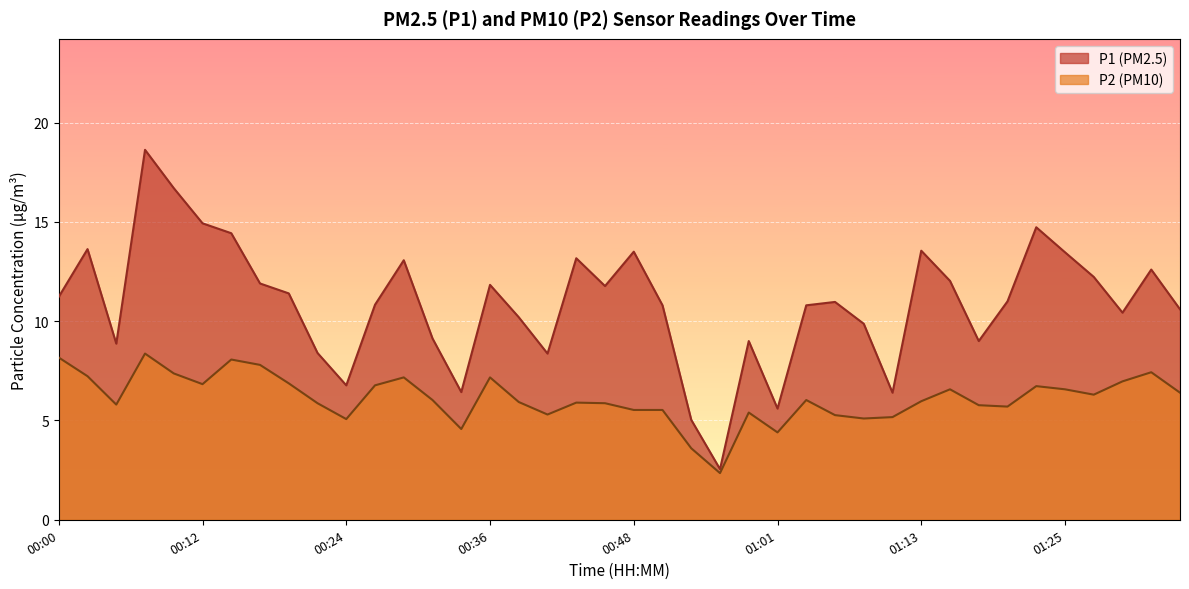

Between 00:00 and 00:02, which is larger?

00:02